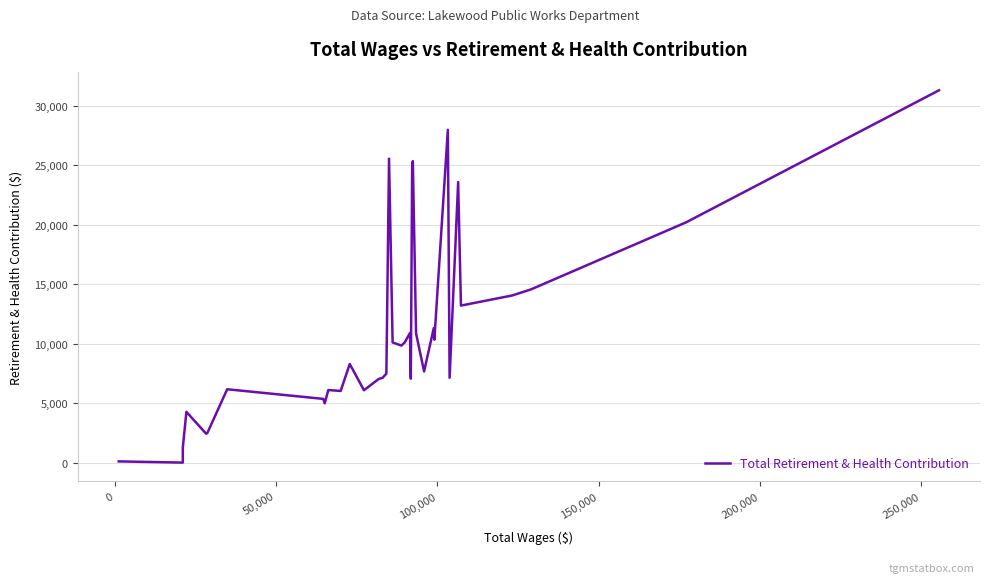

True or false: there are more than 0 points higher than both neighbors.

True